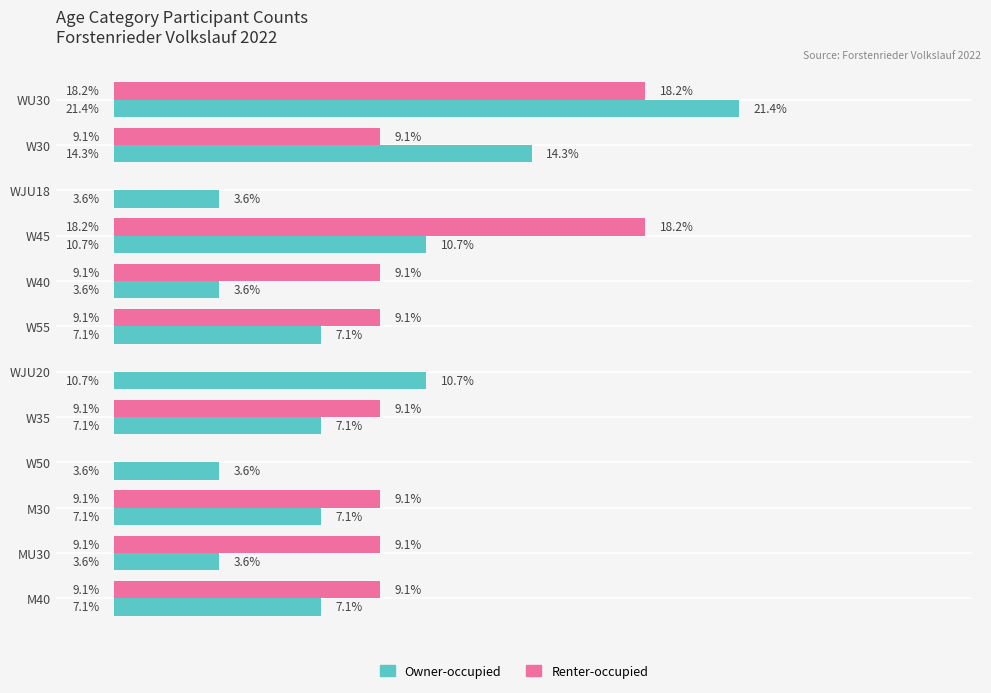

Which series has the largest total across all categories?

Renter-occupied